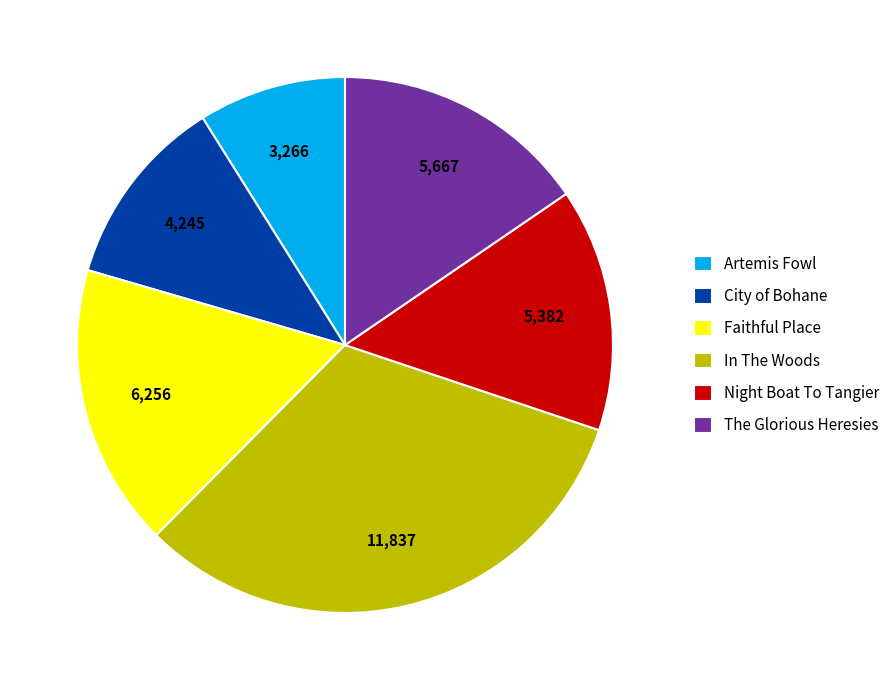

Combined, do Faithful Place and Night Boat To Tangier account for over 50%?

No